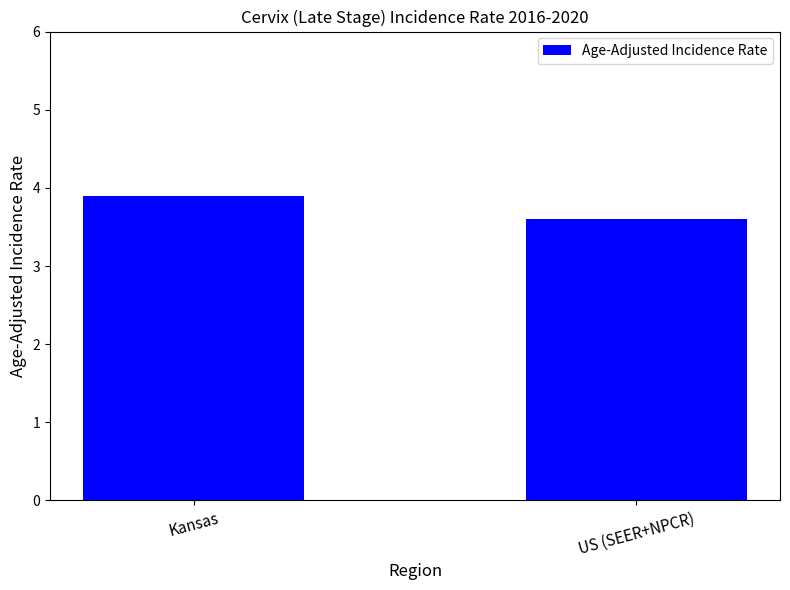

Which category has the lowest value across all series?

US (SEER+NPCR)